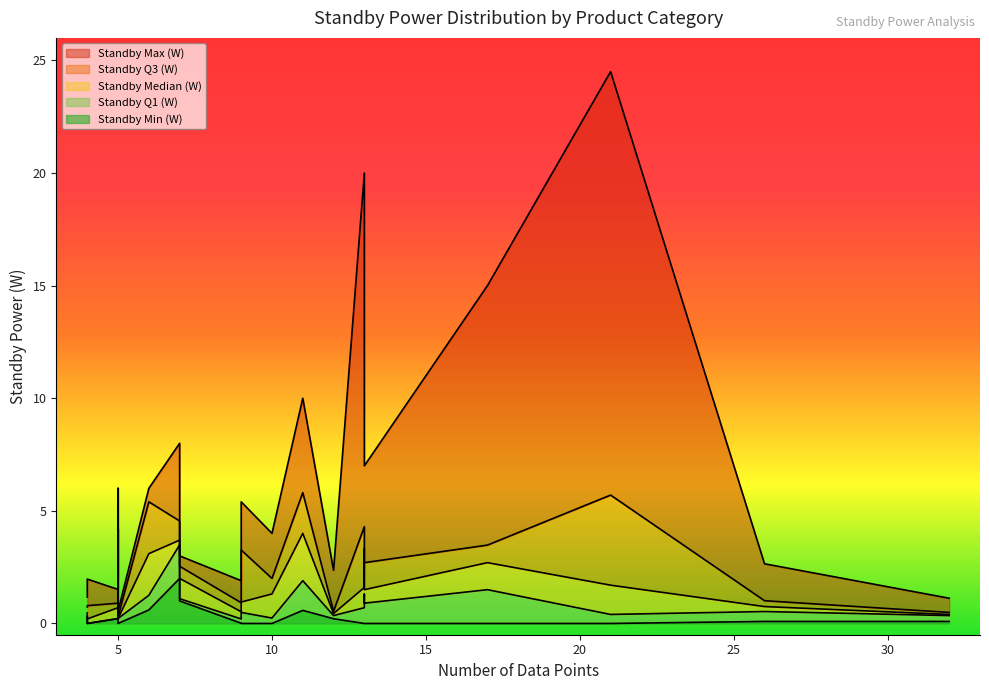

List the series in order of their peak value, highest first.

Standby Max (W), Standby Q3 (W), Standby Median (W), Standby Q1 (W), Standby Min (W)